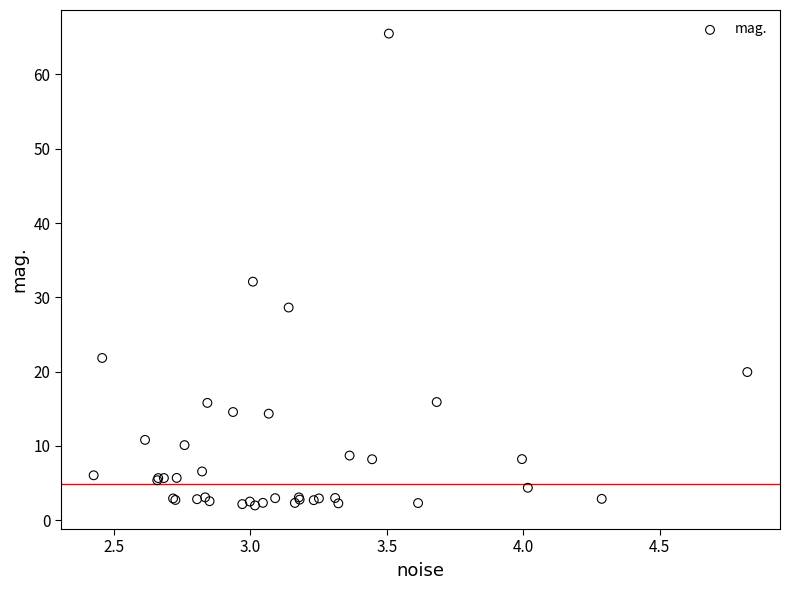

What Y value in the scatter plot is closest to 33?

32.1